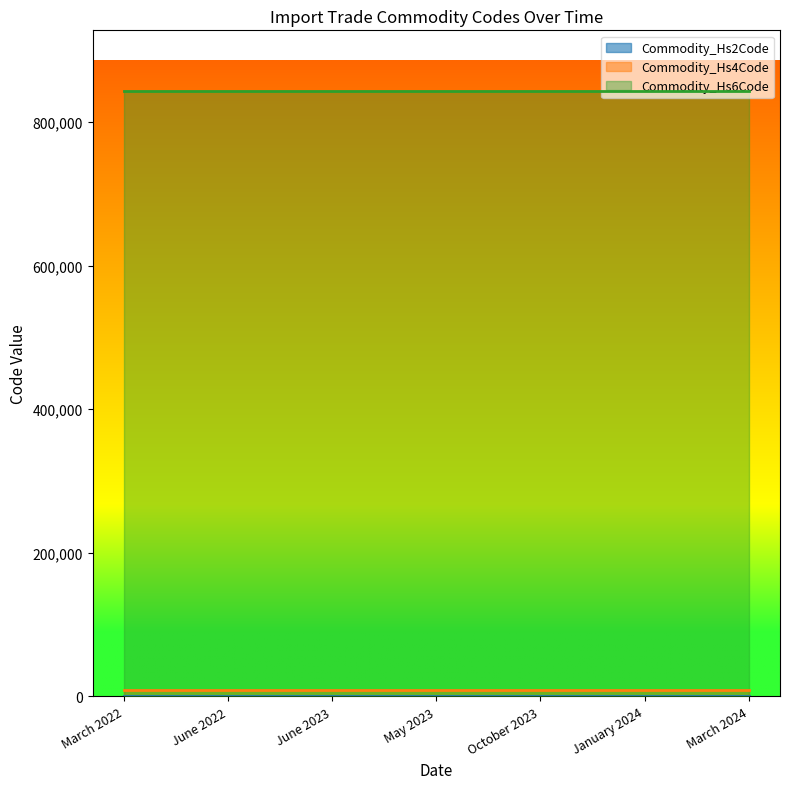

True or false: Commodity_Hs2Code and Commodity_Hs4Code intersect in this chart.

False